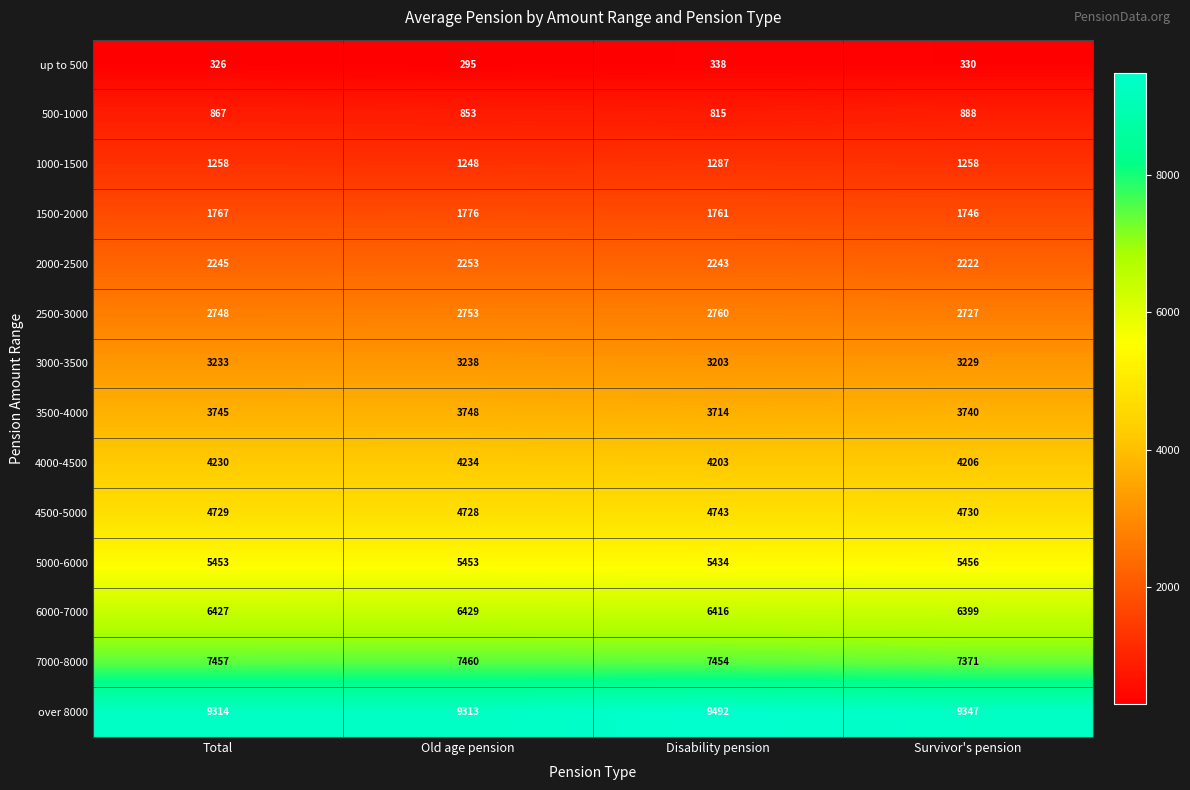

The value of up to 500 at Disability pension is 338. True or false?

True